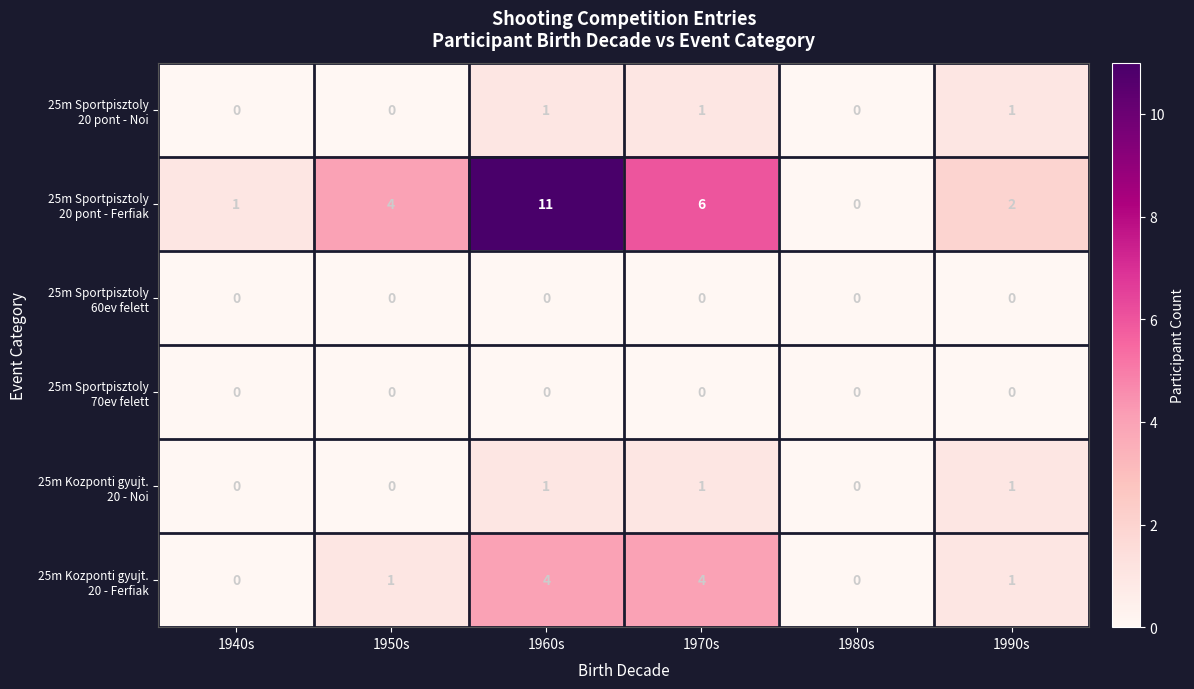

What is the total value across all series at 1970s?

12